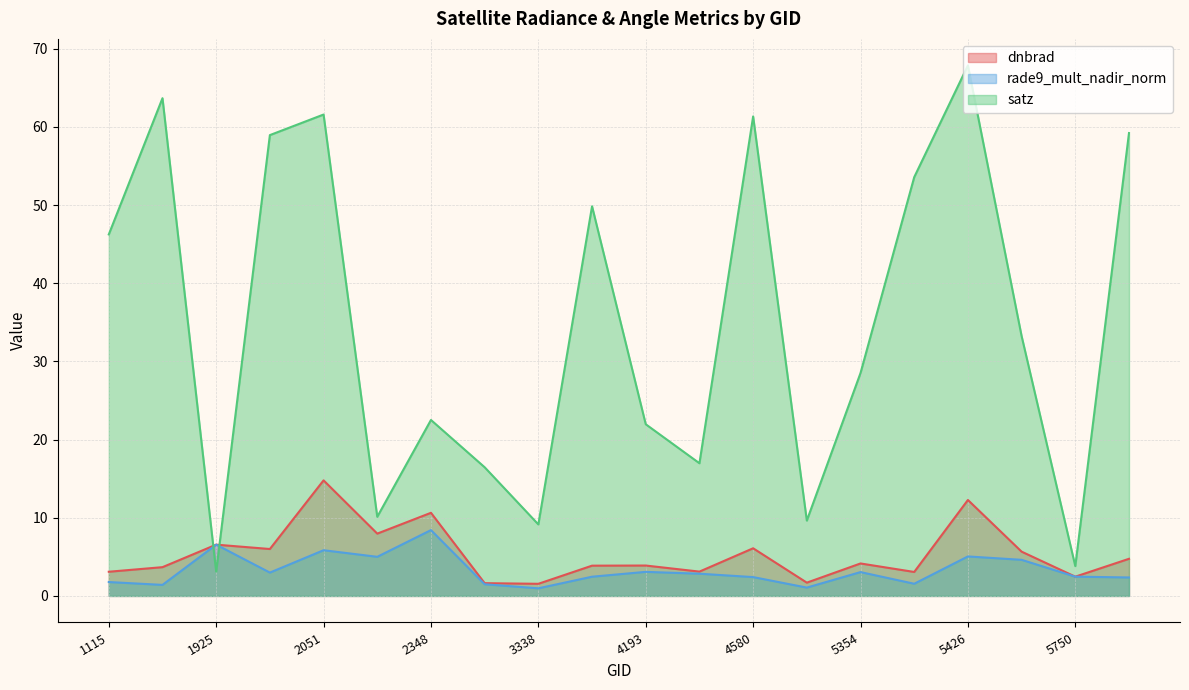

Does the chart display data point markers on the line(s)?

No